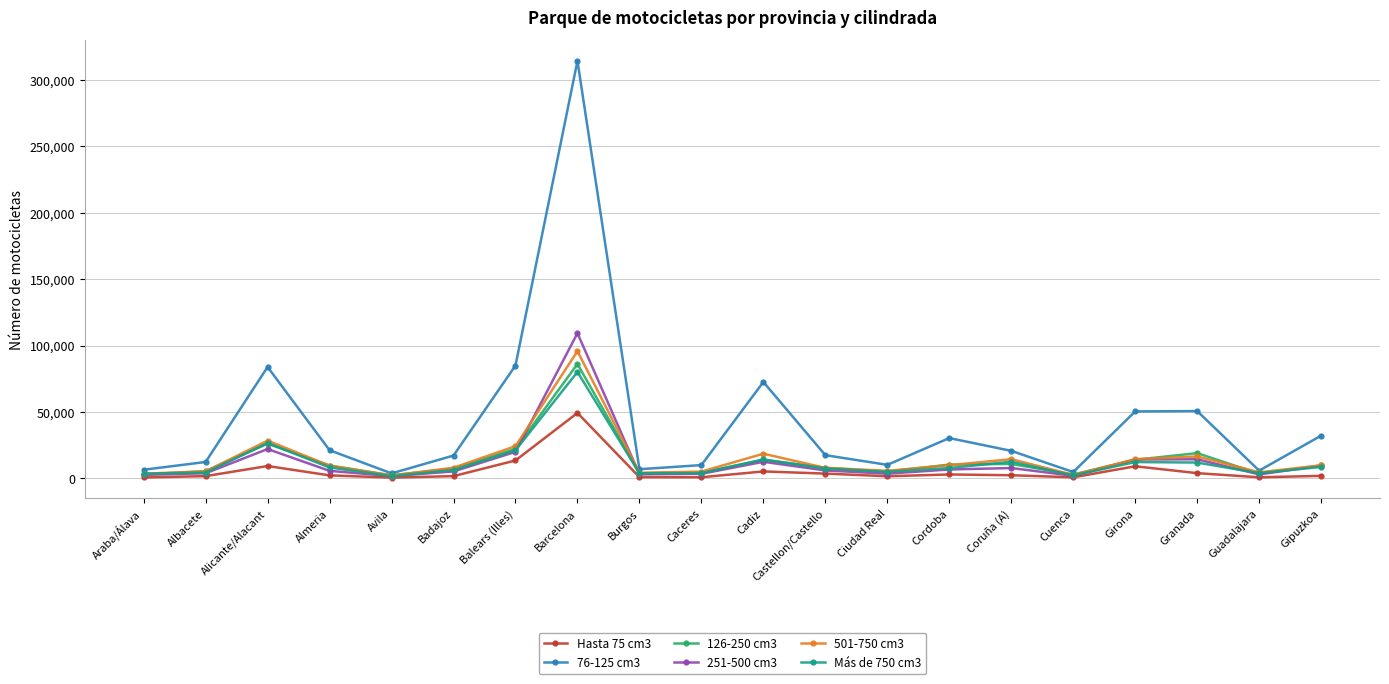

What is the total value across all series at Gipuzkoa?

71496